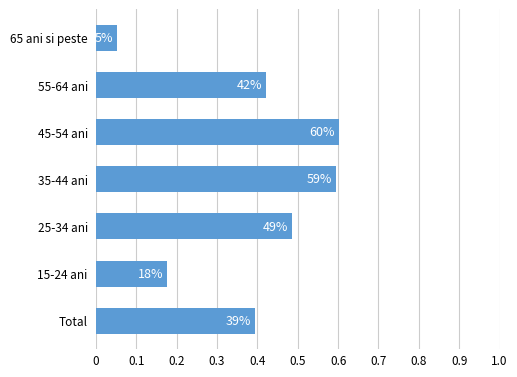

What is the average value?

0.4